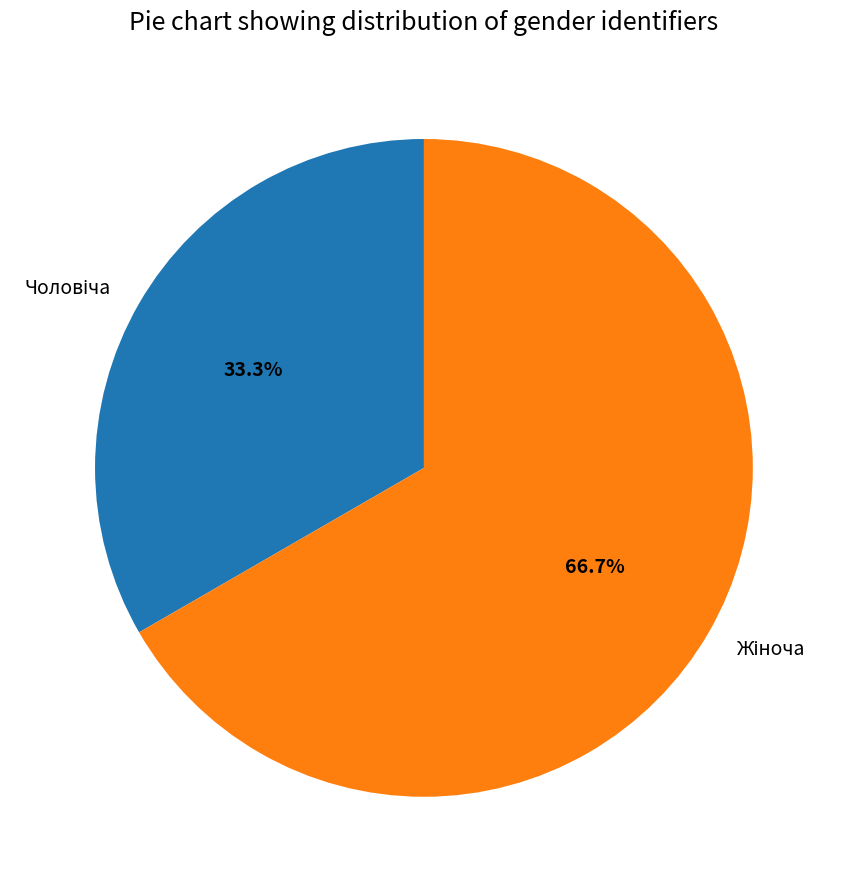

Is there a majority slice in this chart?

Yes